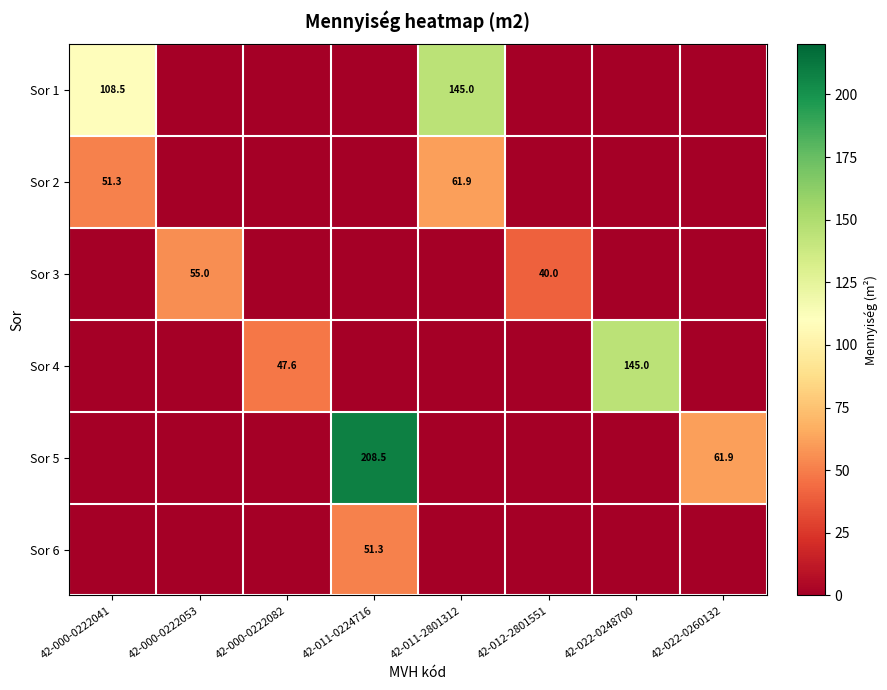

What is the difference between the highest and lowest values at 42-012-2801551?

40.0